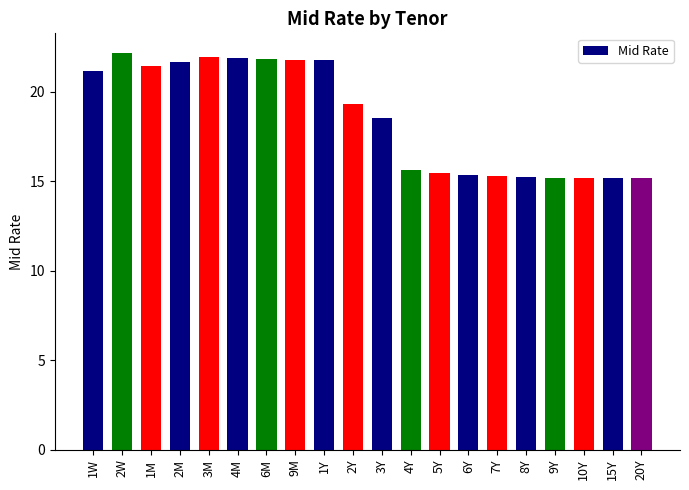

What is the value of the 20th bar from the left?

15.2